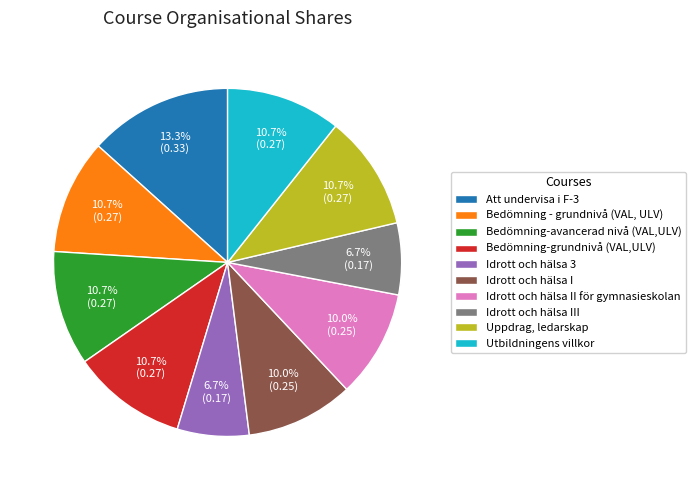

To the nearest percent, what portion does Idrott och hälsa 3 represent?

7%